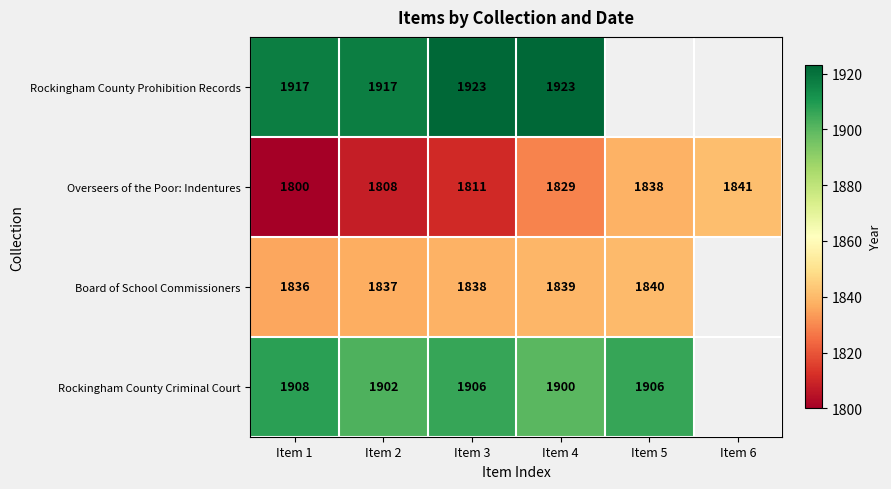

Between Item 6 and Item 2, which is larger?

Item 2